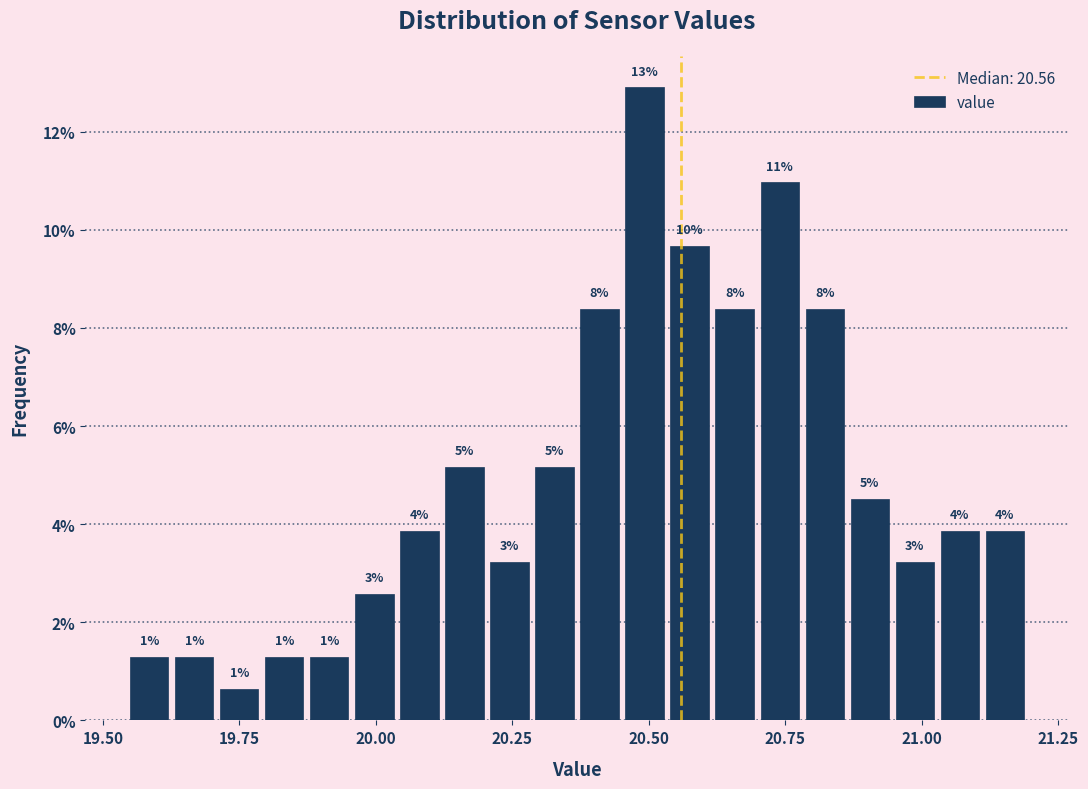

Around what value on the x-axis is the tallest bar? Give the approximate position of its centre, as read against the axis.

20.50